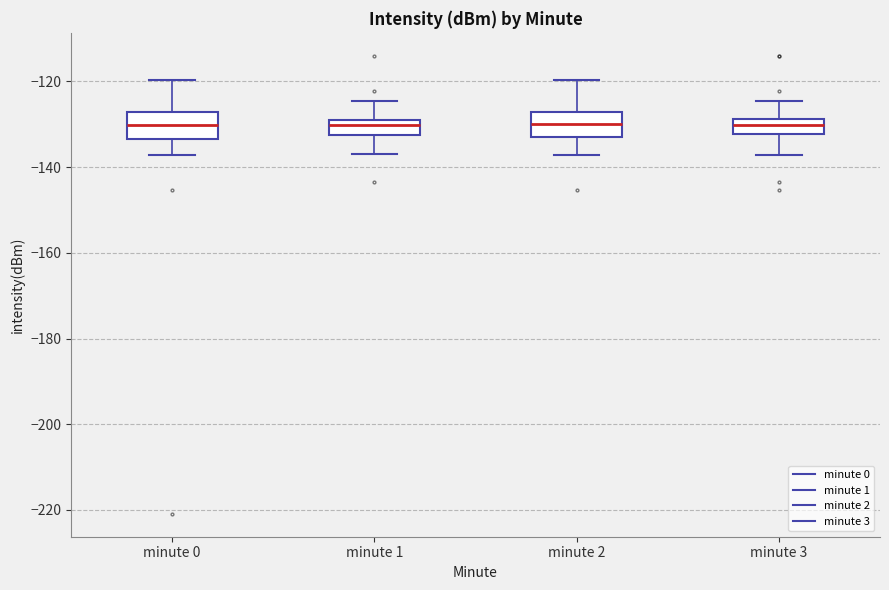

Where does the lower whisker of the box for minute 2 end on the y-axis? The values are not printed on the chart, so give them approximately, as read against the axis.

-138